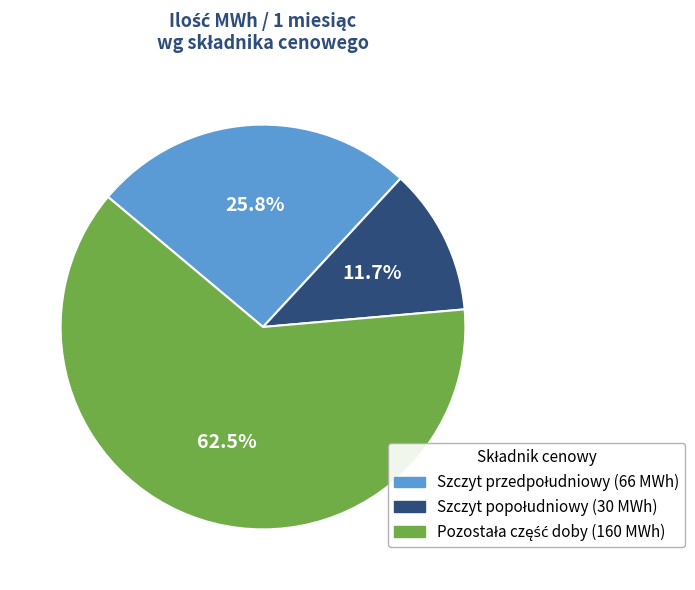

Is there any slice that represents more than half of the pie?

Yes